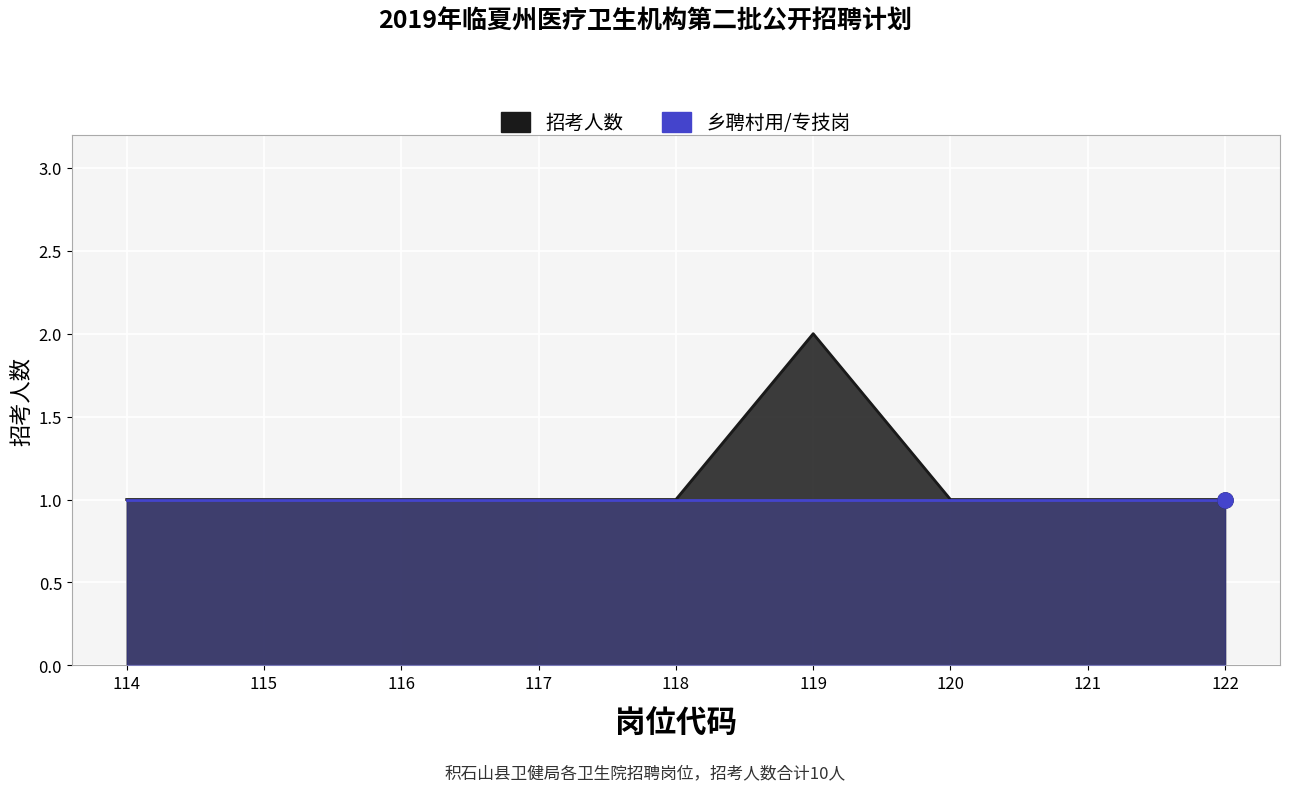

What is the ratio of the value at 121 to the value at 114?

1.0